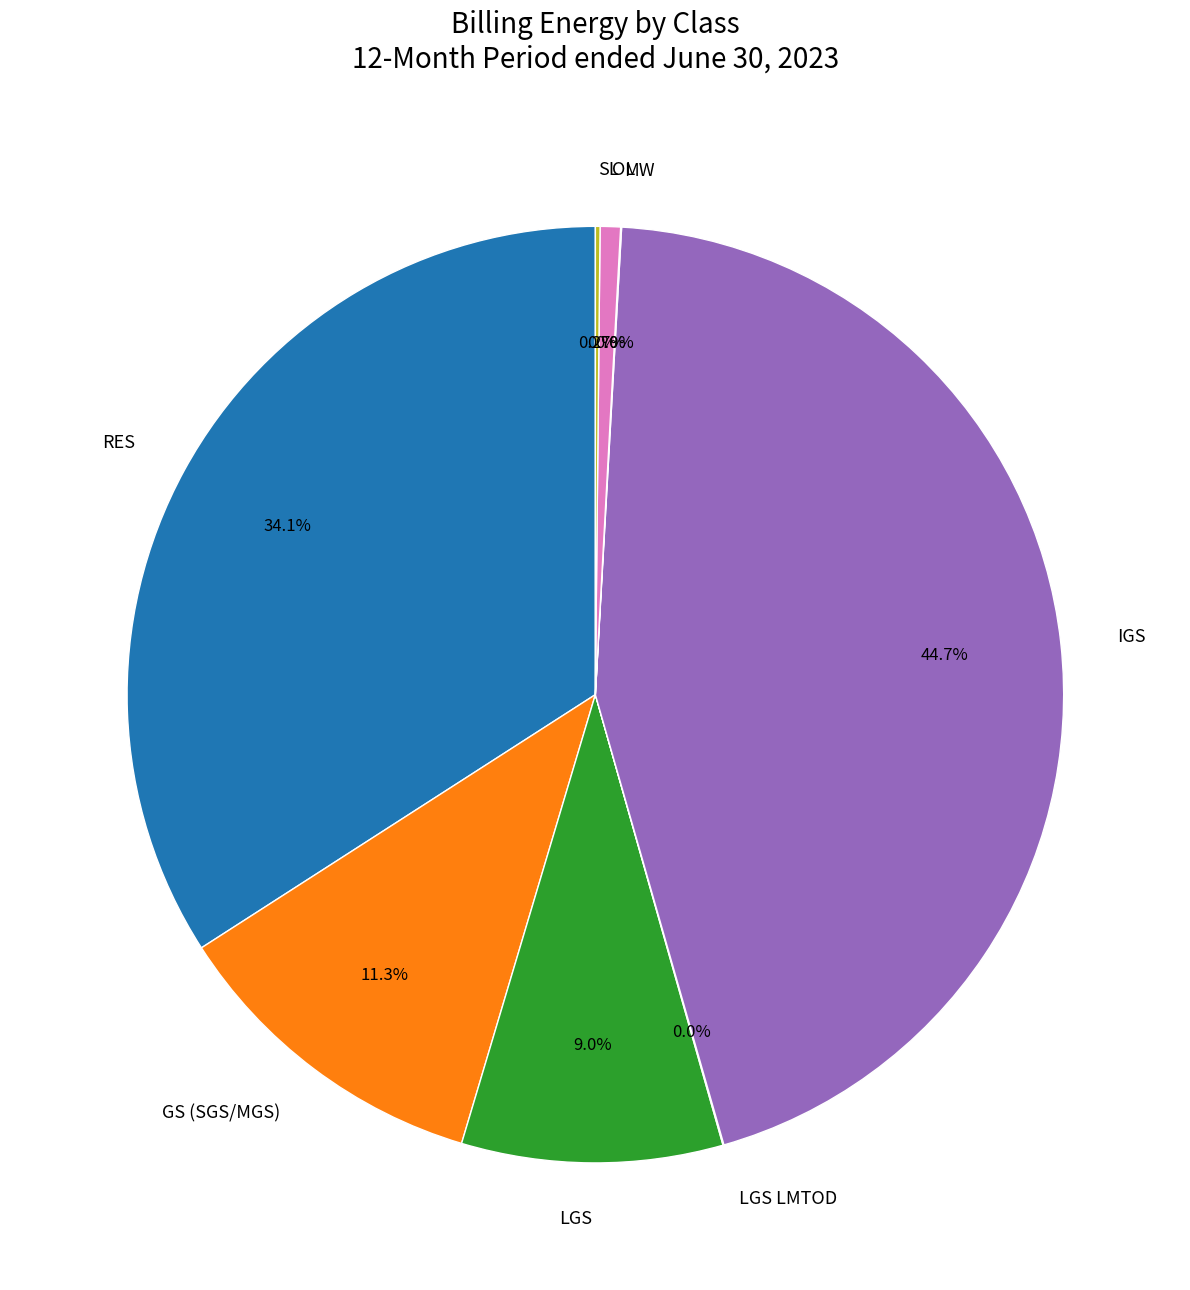

What is the largest slice in the pie chart?

IGS